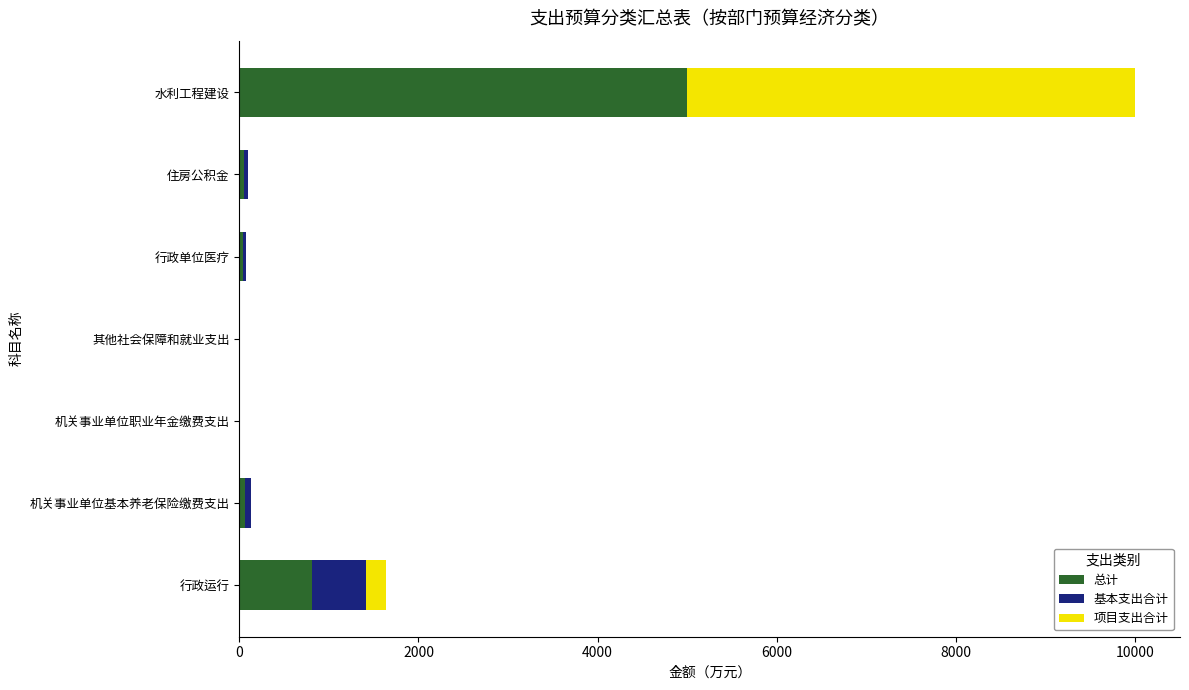

At which category is the sum across all series the highest?

水利工程建设